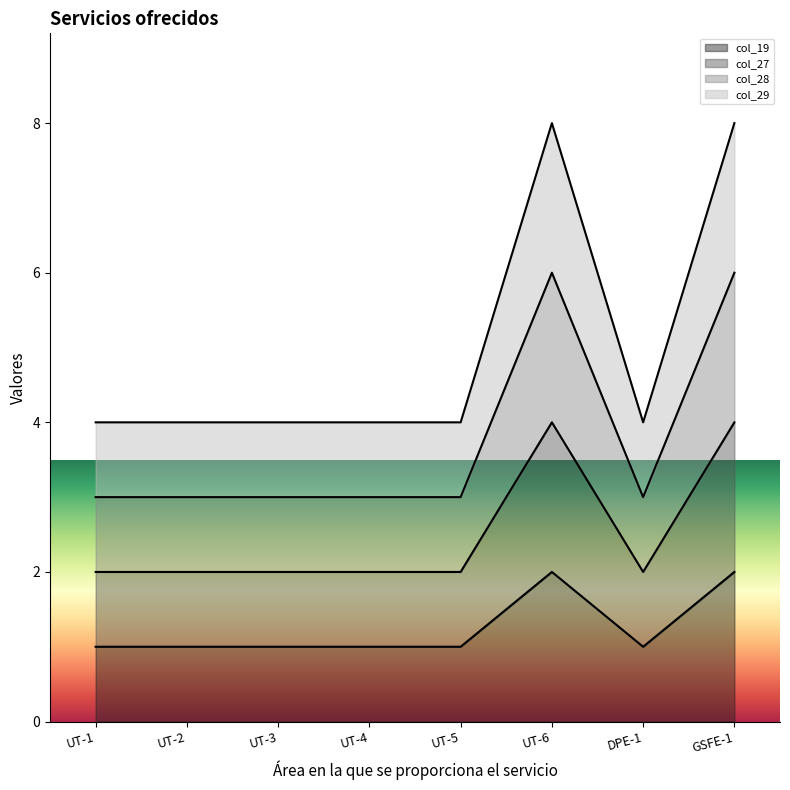

Which series has the largest total across all categories?

col_29